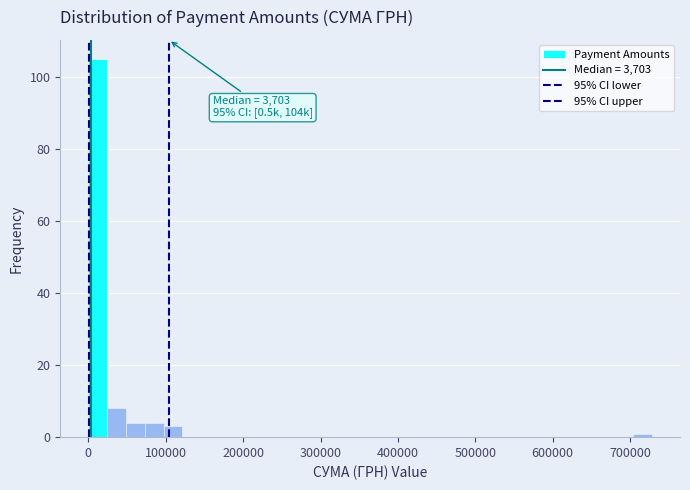

Read against the x-axis, roughly where is the centre of the tallest bar?

10000